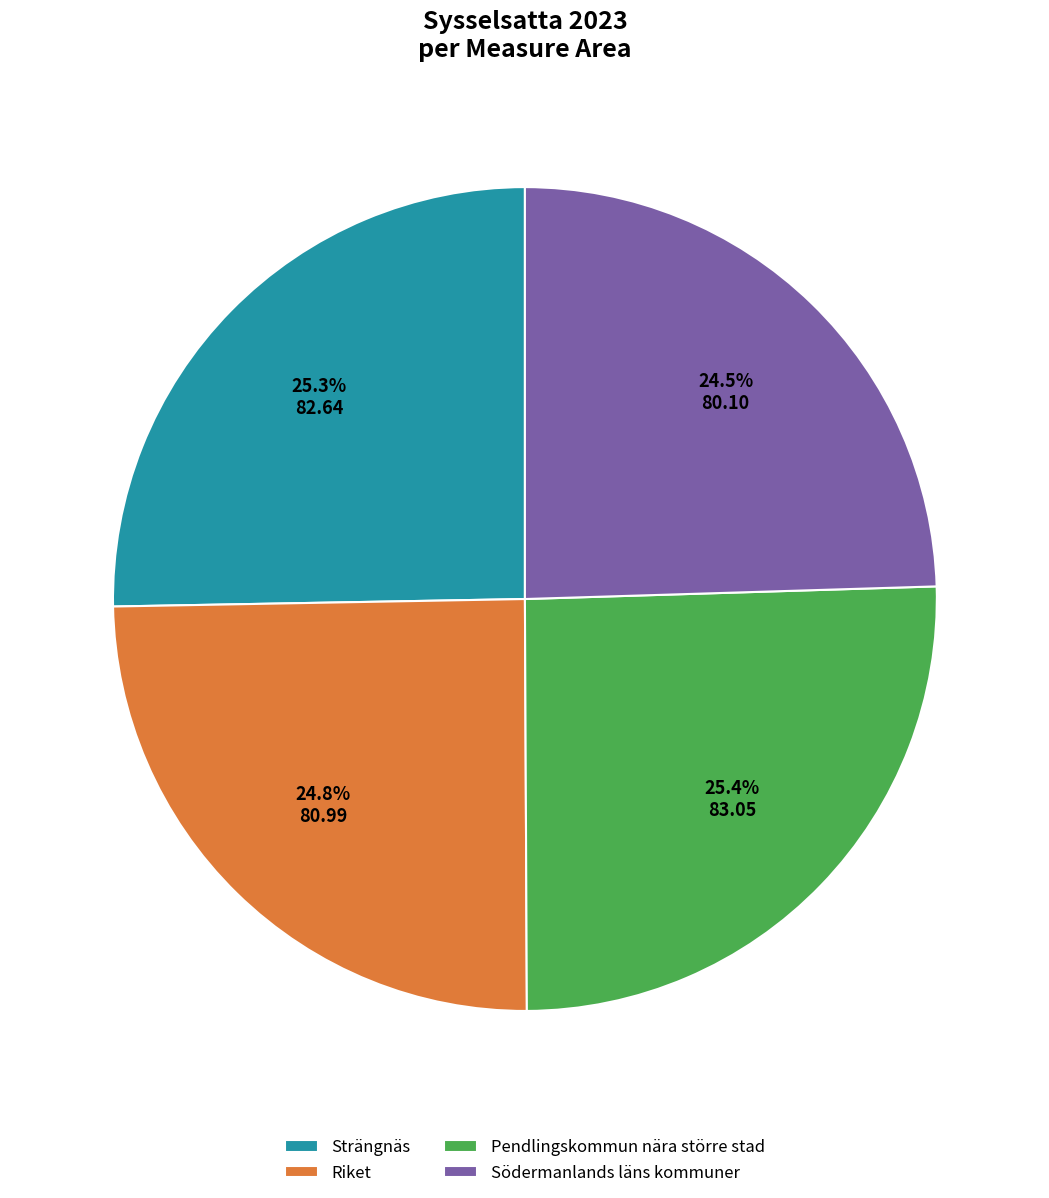

How many segments does this pie chart have?

4